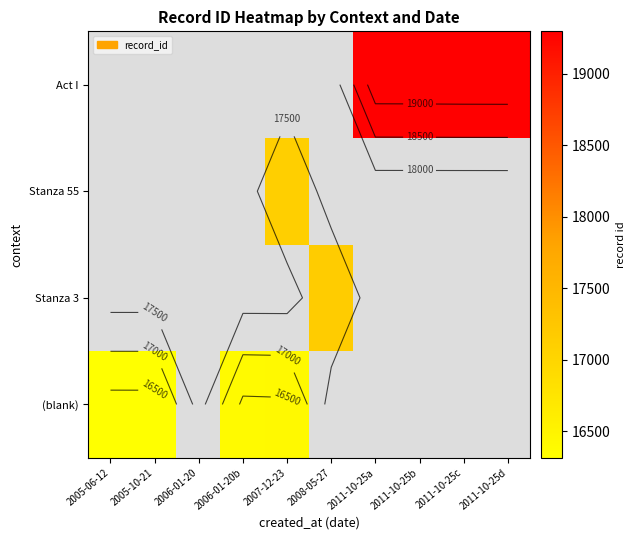

Which has a higher value, 2005-06-12 or 2006-01-20b?

2006-01-20b